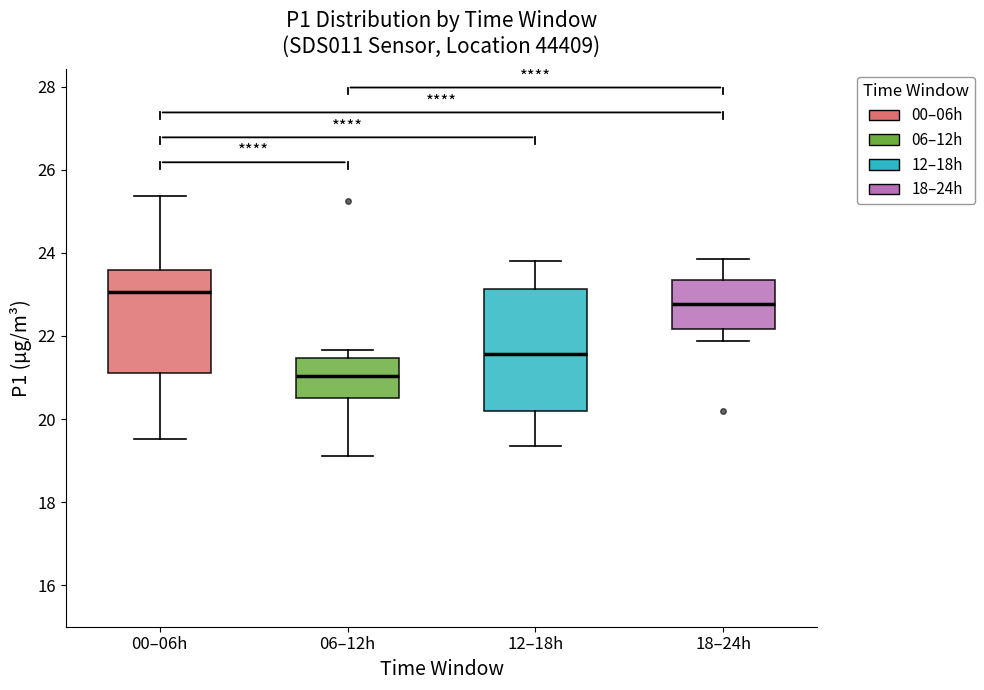

Which box is the tallest, from its lower edge to its upper edge?

12–18h